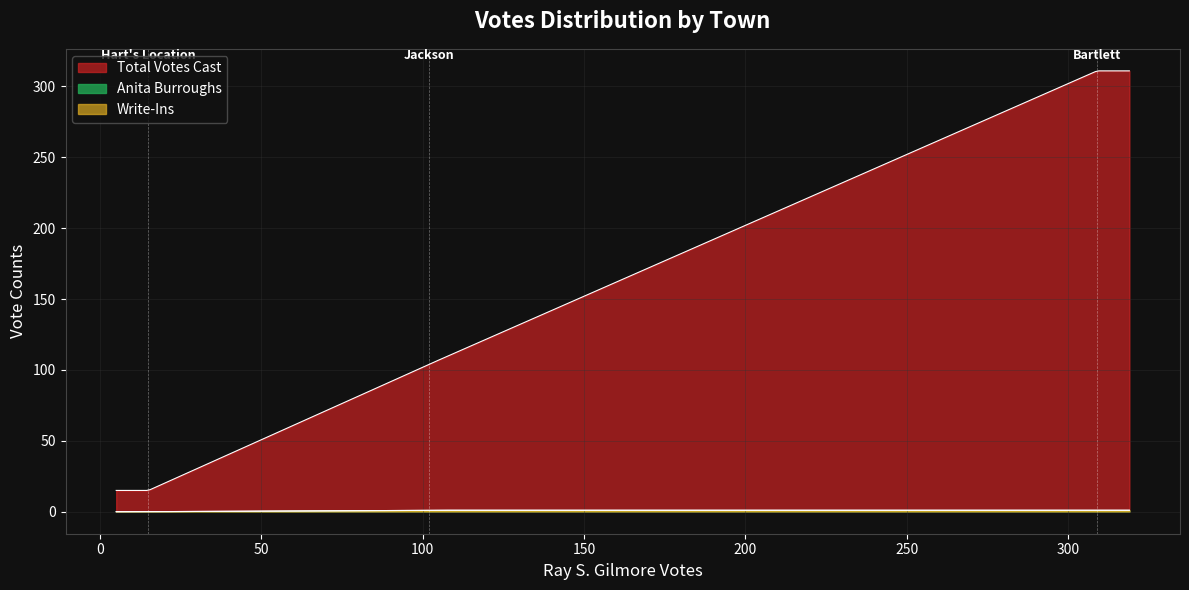

True or false: Total Votes Cast has a value of 62 at Jackson.

False